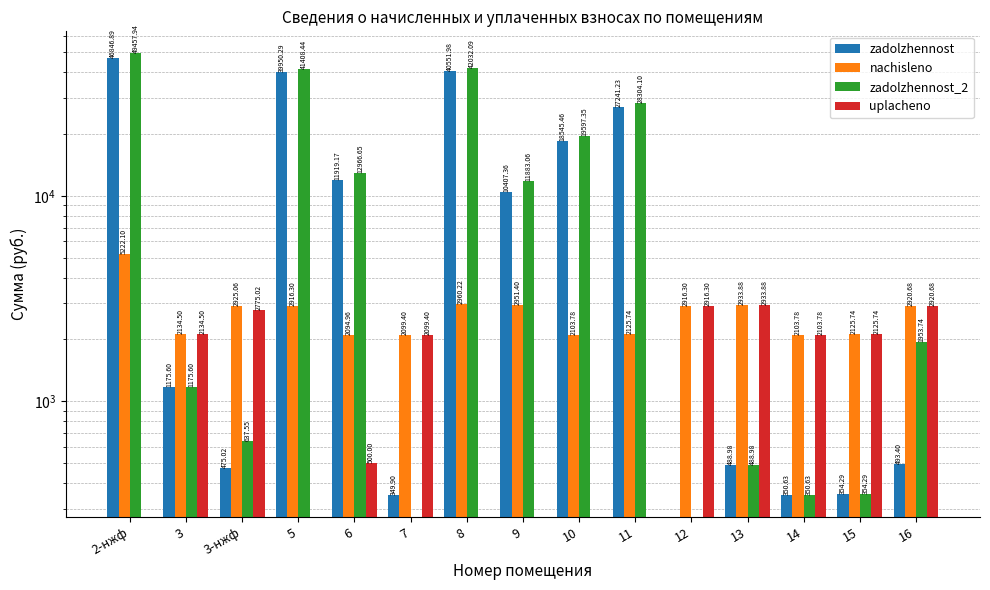

What is the label of the 3rd bar from the left?

3-нжф